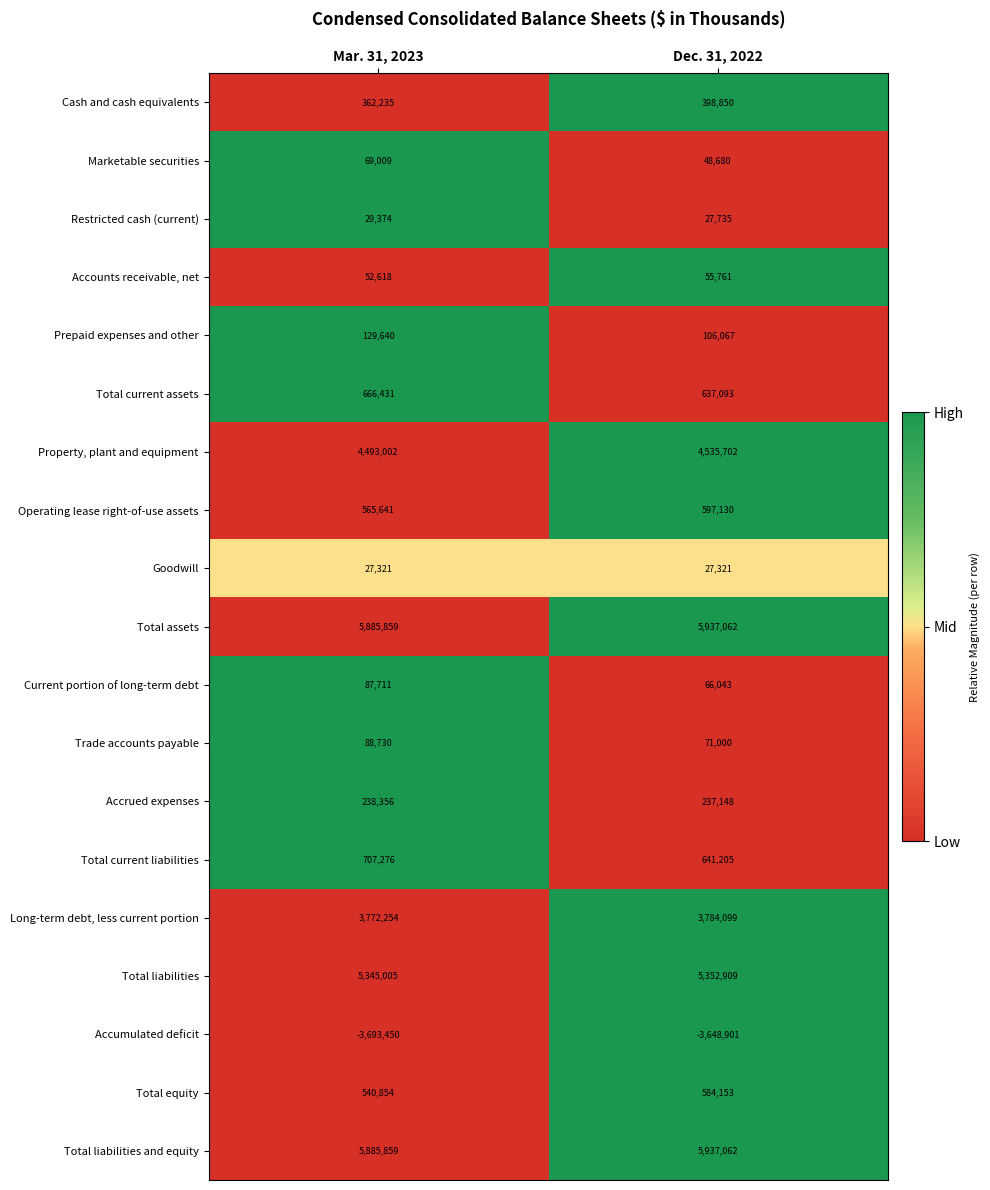

What is the average value of the Accrued expenses series?

237752